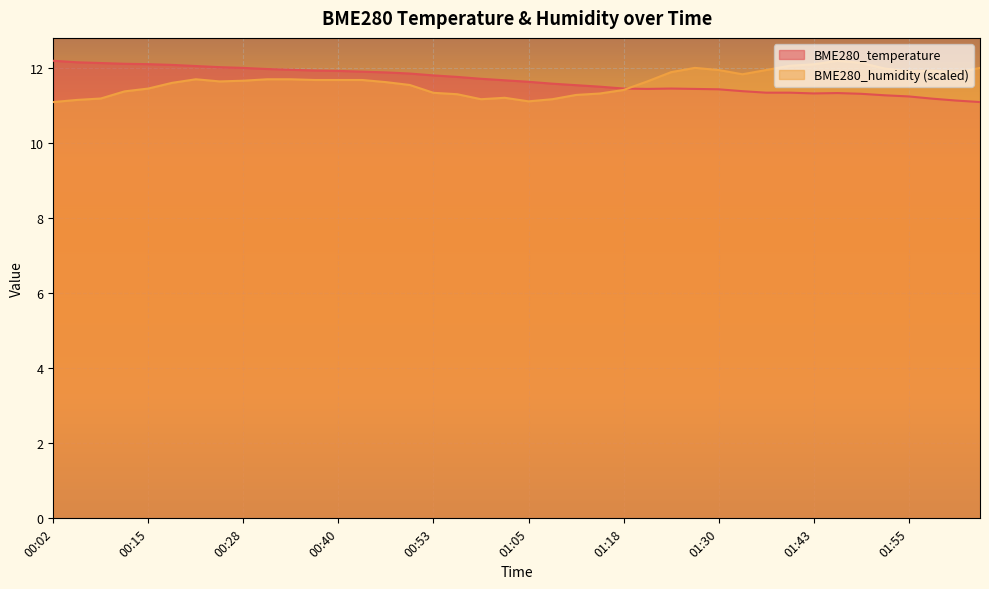

What is the difference between the BME280_temperature values at 01:33 and 01:21?

0.1